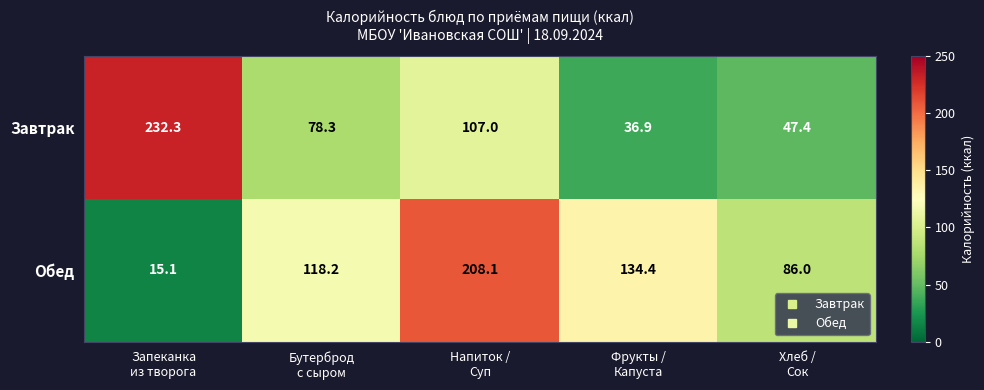

At how many categories does at least one series exceed 67?

5